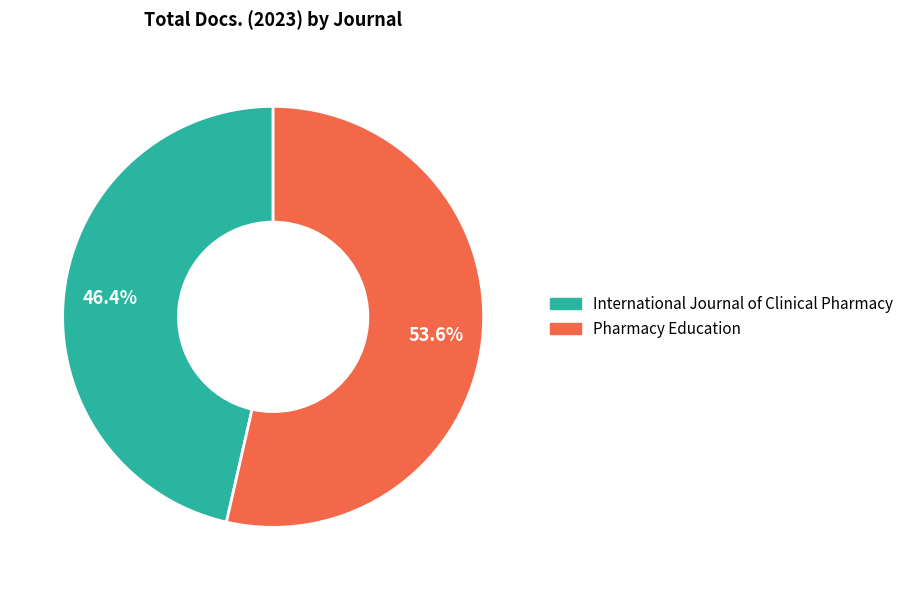

To the nearest percent, what is the difference between the largest and smallest slice percentages?

7%